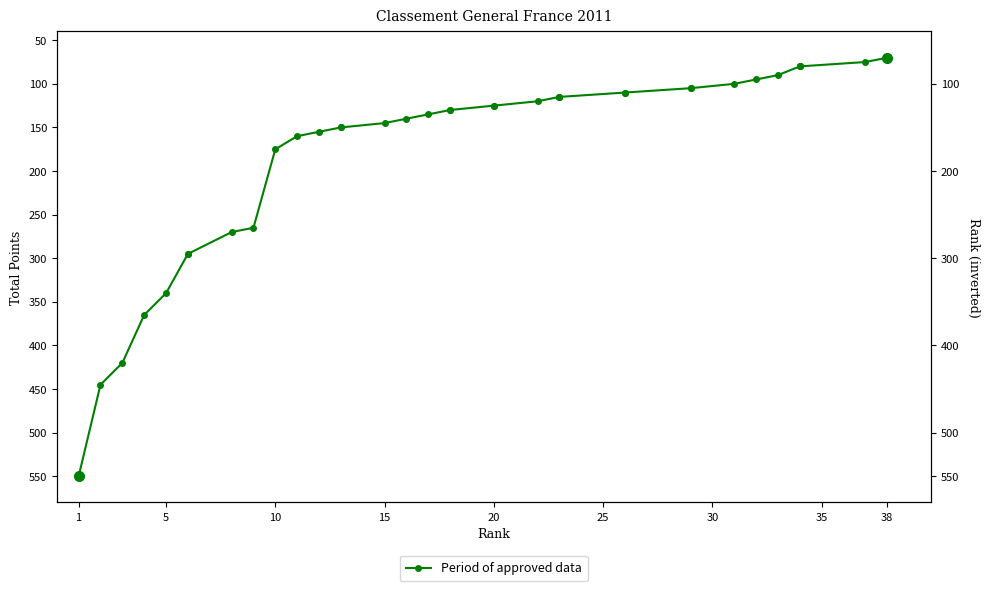

What is the difference between the maximum and minimum values?

480